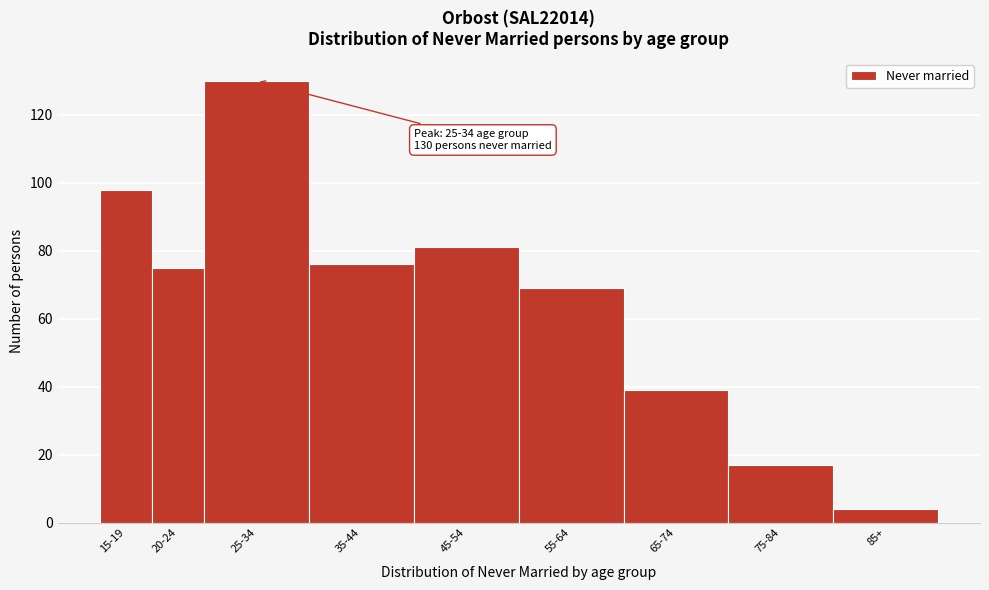

Reading right to left, what are all the values shown in this chart?

85+=4	75-84=17	65-74=39	55-64=69	45-54=81	35-44=76	25-34=130	20-24=75	15-19=98